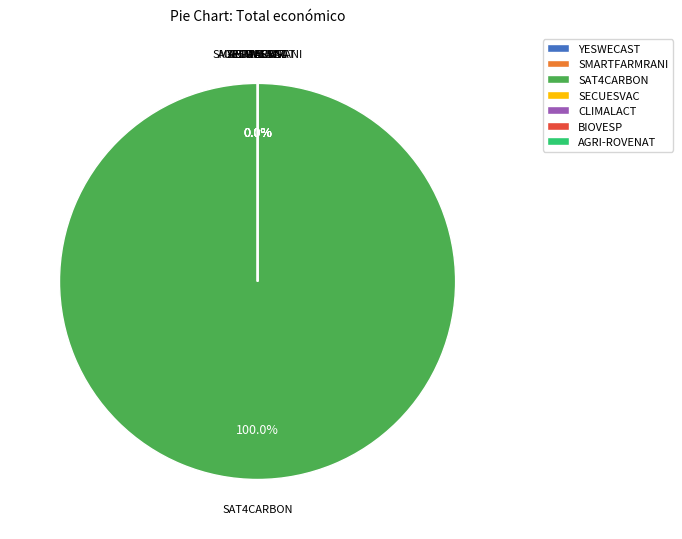

Rank the categories by value from highest to lowest.

SAT4CARBON, AGRI-ROVENAT, CLIMALACT, YESWECAST, BIOVESP, SMARTFARMRANI, SECUESVAC